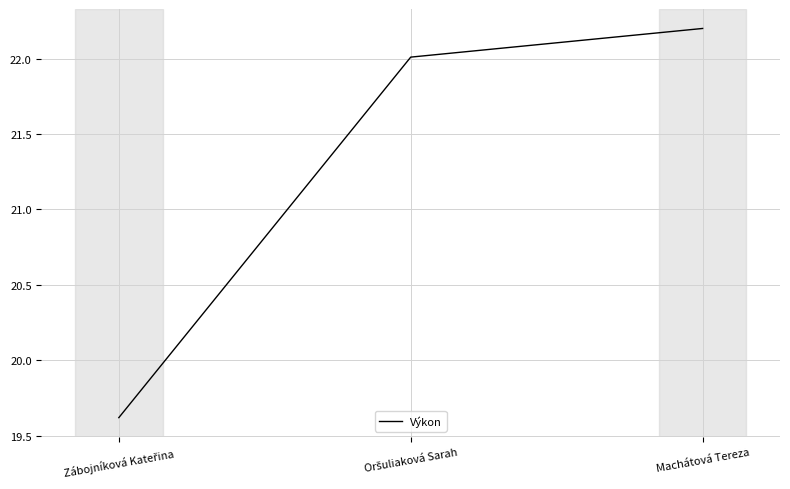

What is the difference between the maximum and minimum values?

2.6